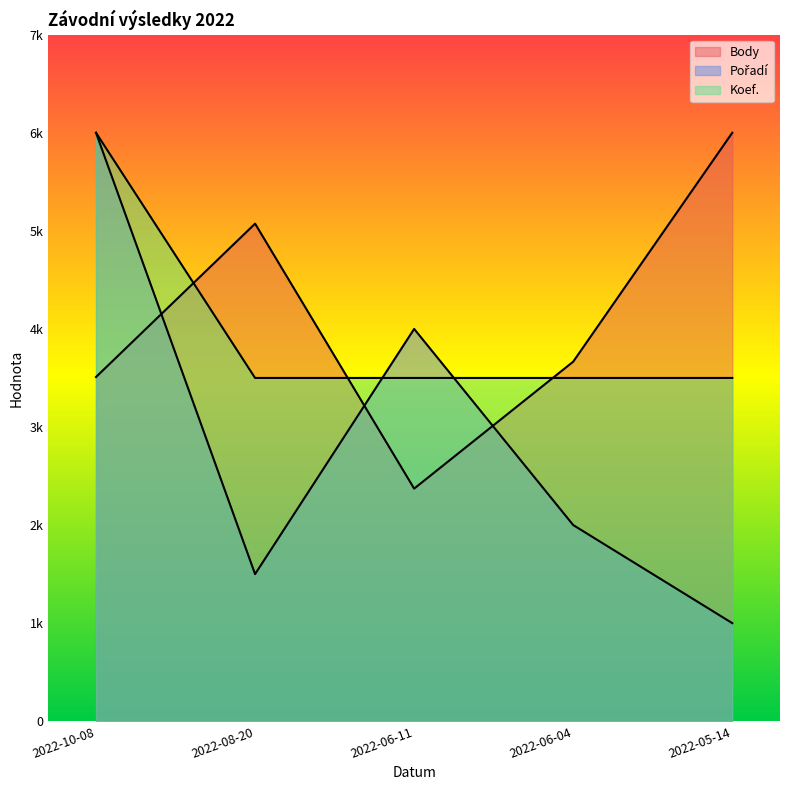

How many lines are shown in the chart?

3